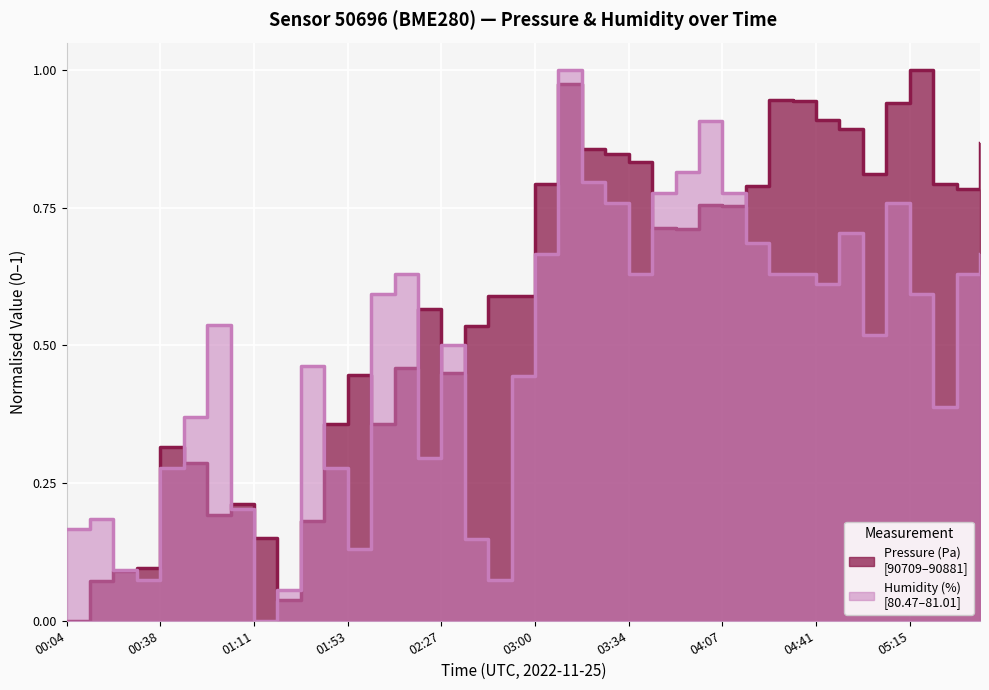

What position from the right is 05:15?

4